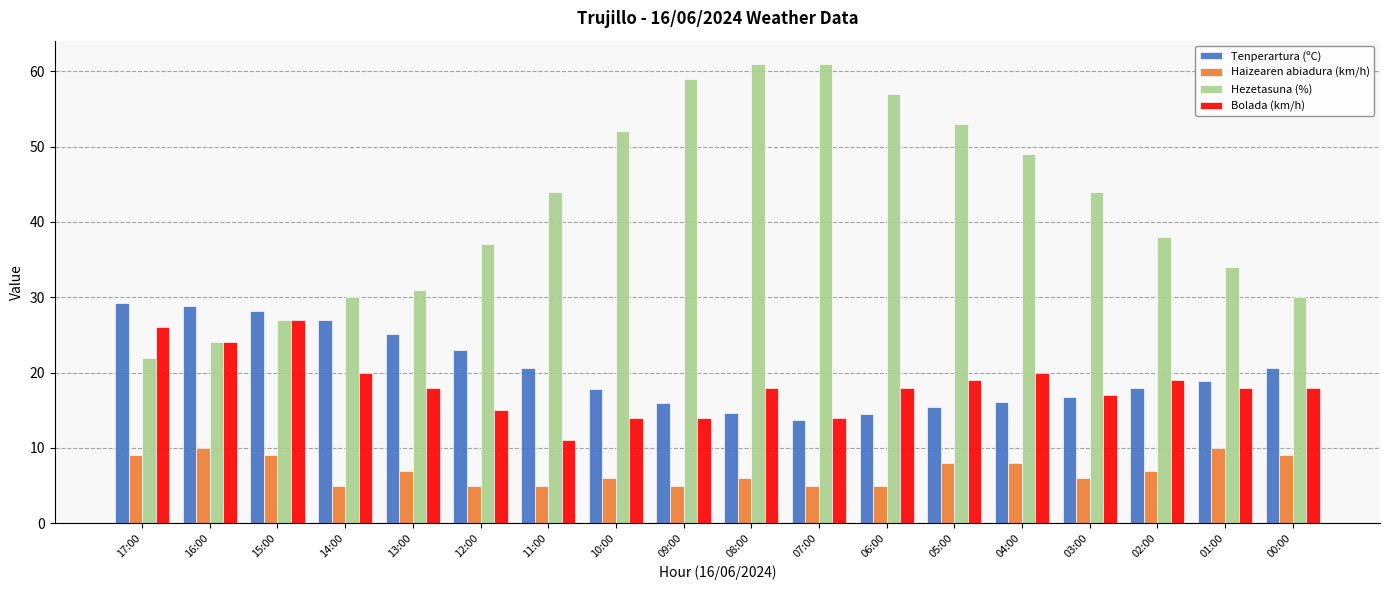

What is the sum of all Tenperartura (ºC) values?

364.1